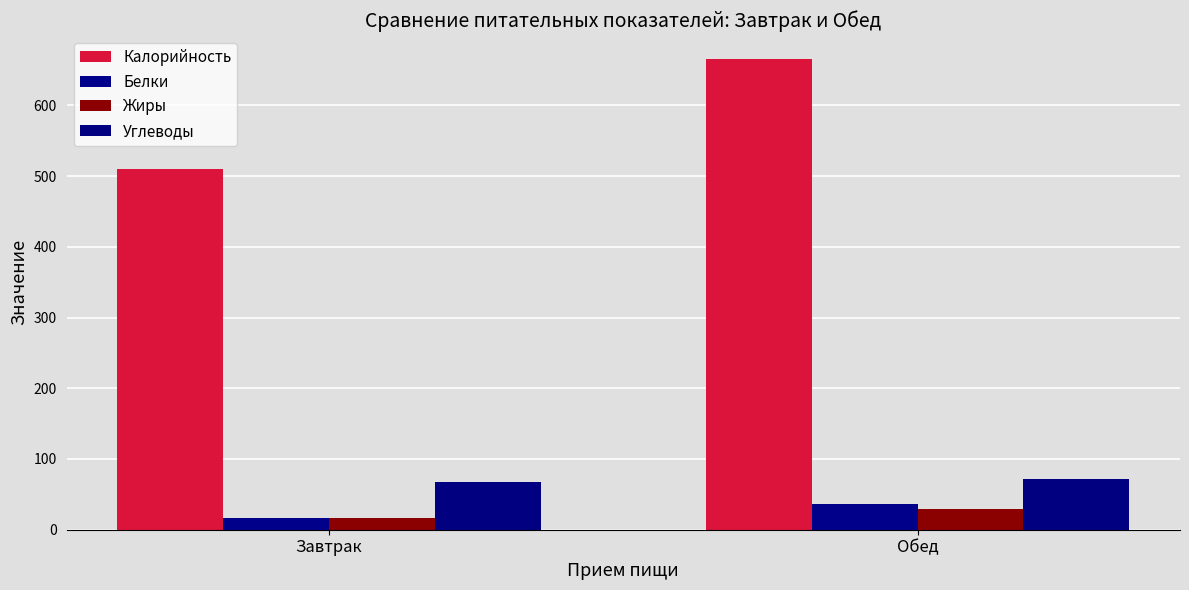

Reading right to left, extract all data points from this chart.

Калорийность: 666.0	510.7
Белки: 36.2	16.8
Жиры: 29.2	15.9
Углеводы: 72.2	67.9